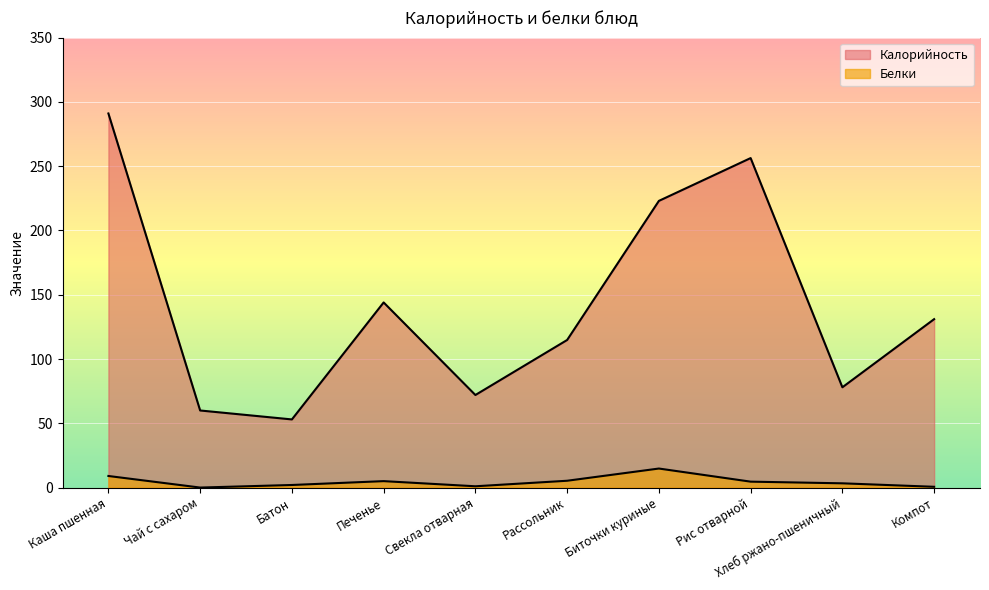

At which category does Белки reach its first local valley?

Чай с сахаром